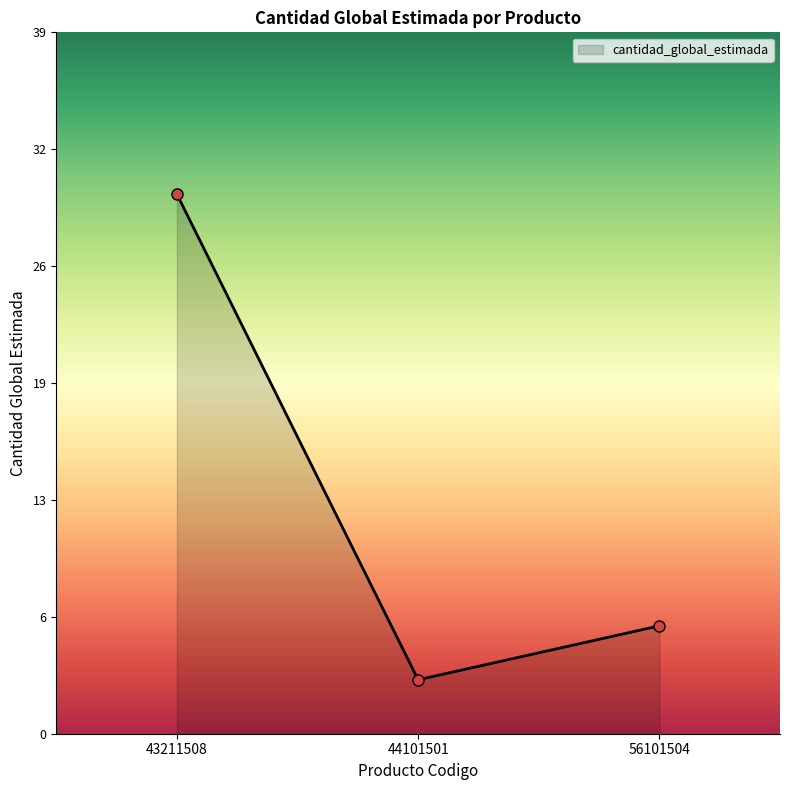

What is the change in value from 44101501 to 56101504?

+3